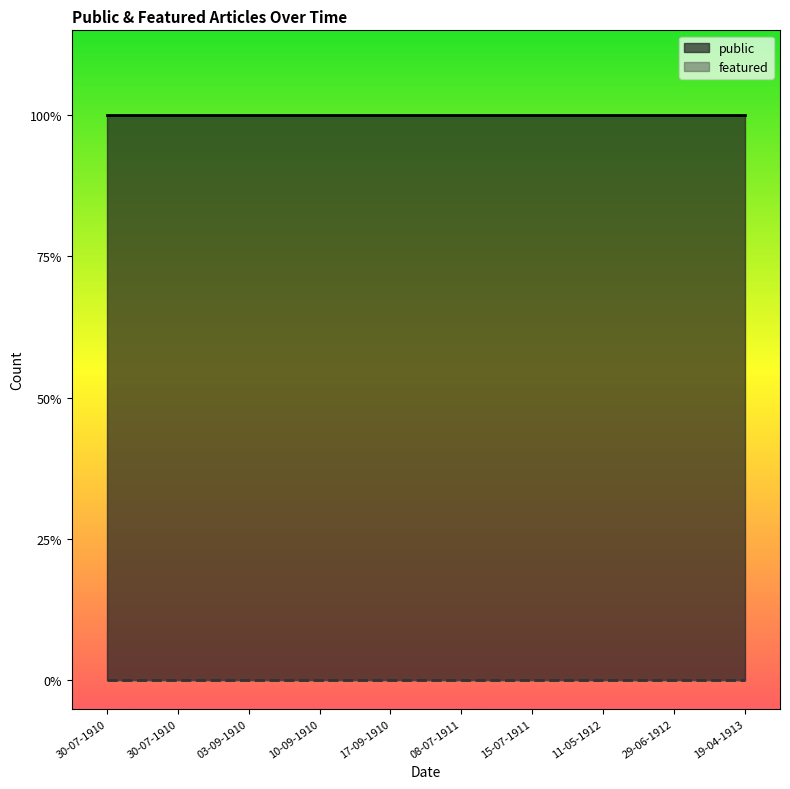

Rank the series by their average value, from highest to lowest.

public, featured